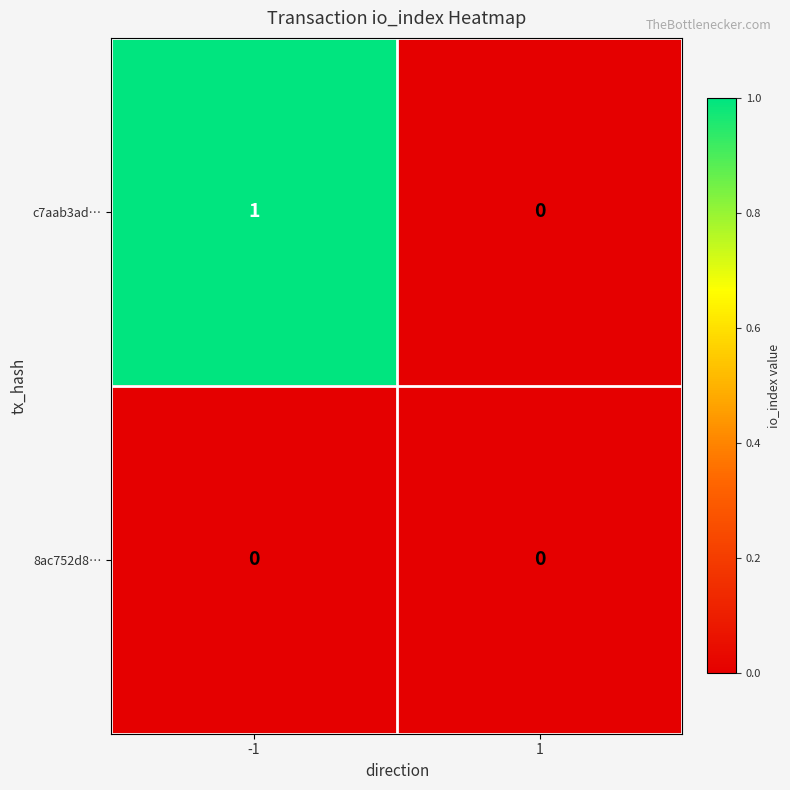

Which series changed the most between -1 and 1?

c7aab3ad…